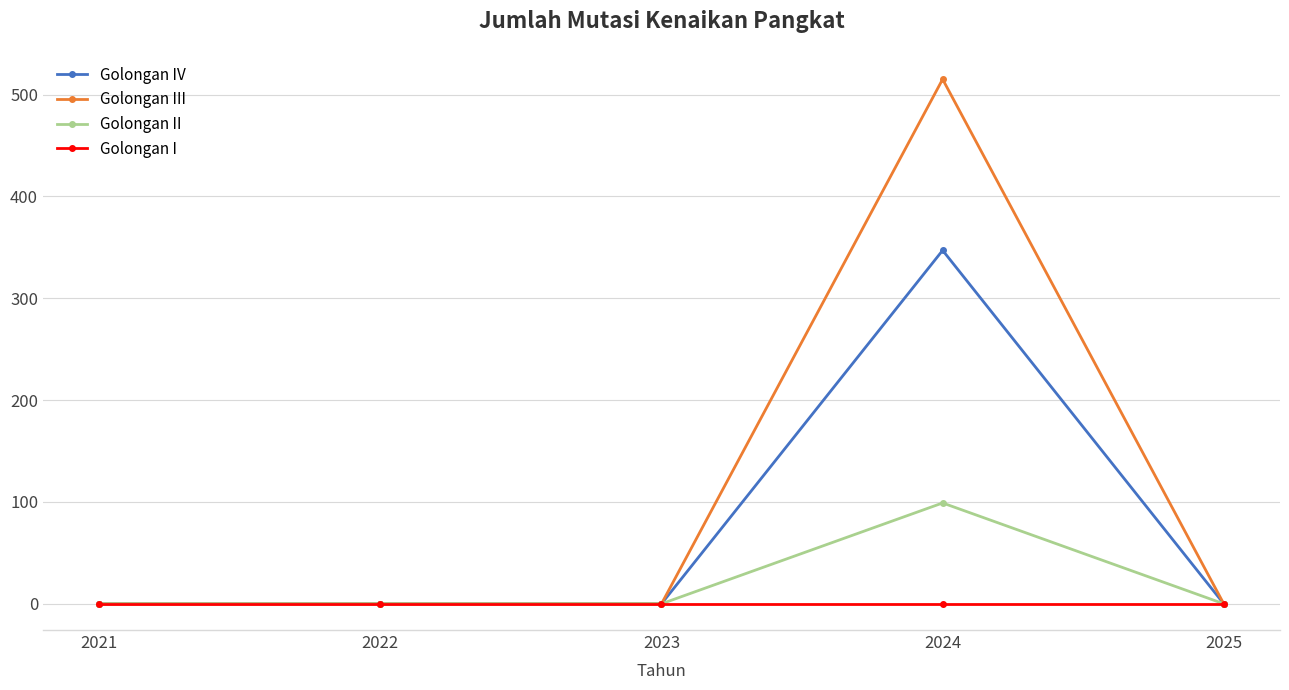

Which category has the highest value across all series?

2024